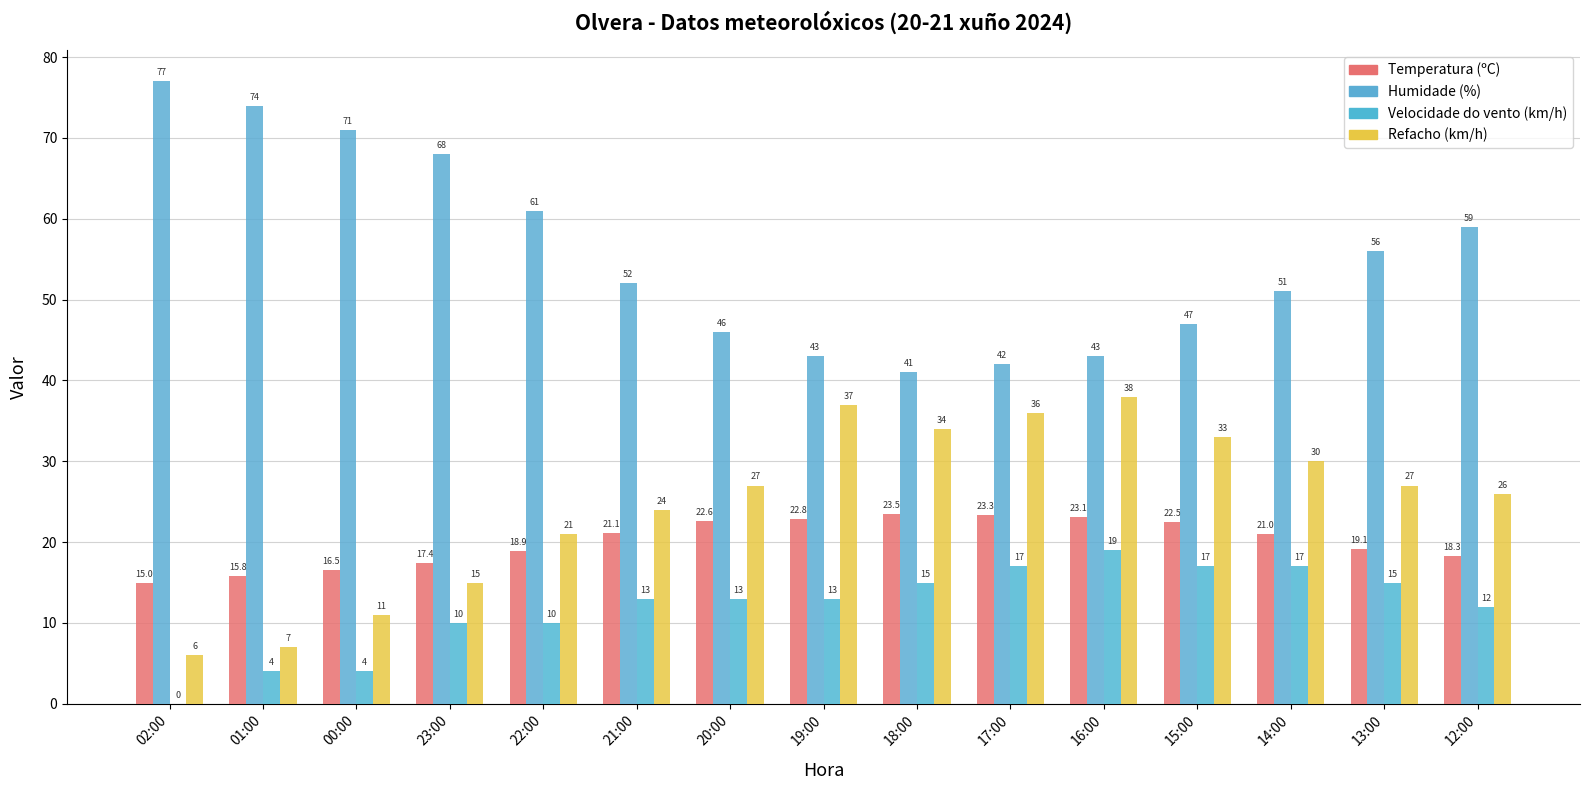

Are the bars horizontal?

No